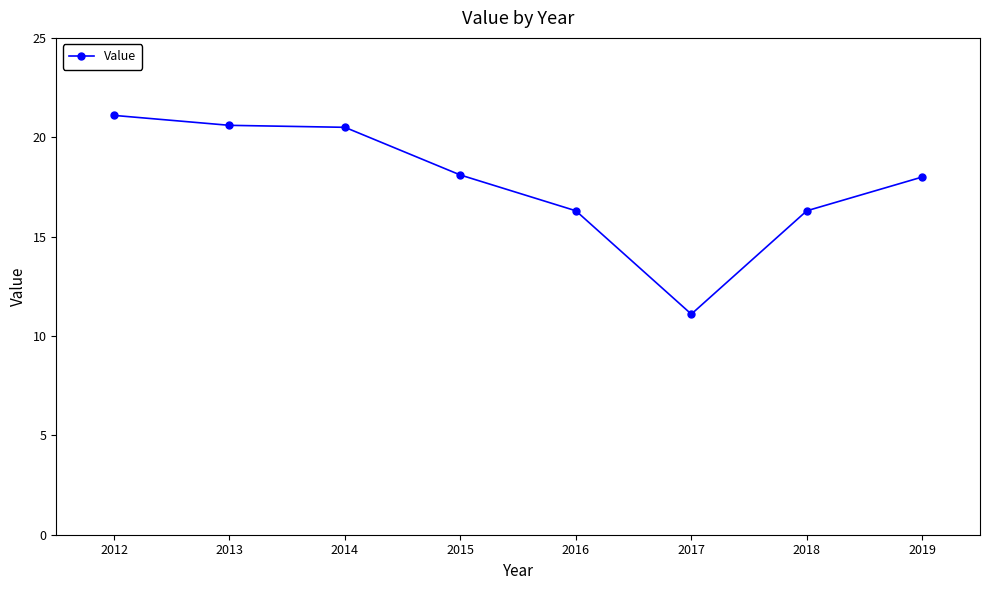

What is the approximate value at 2012?

21.1